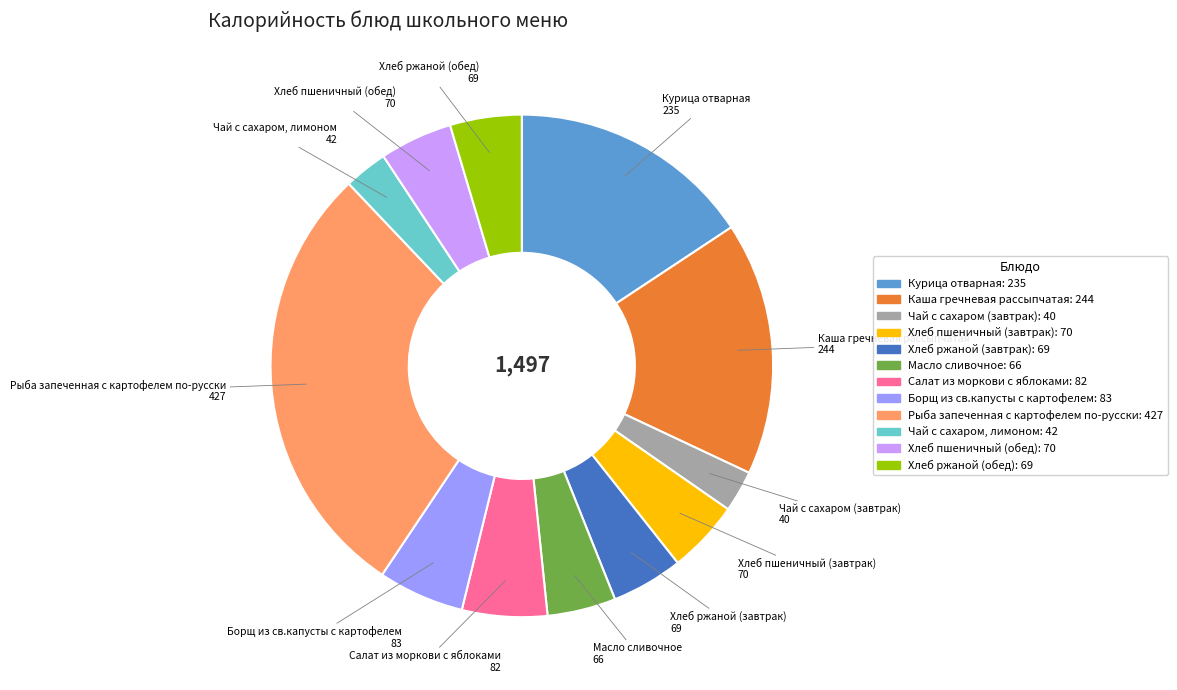

Combined, do Хлеб ржаной (завтрак) and Рыба запеченная с картофелем по-русски account for over 50%?

No